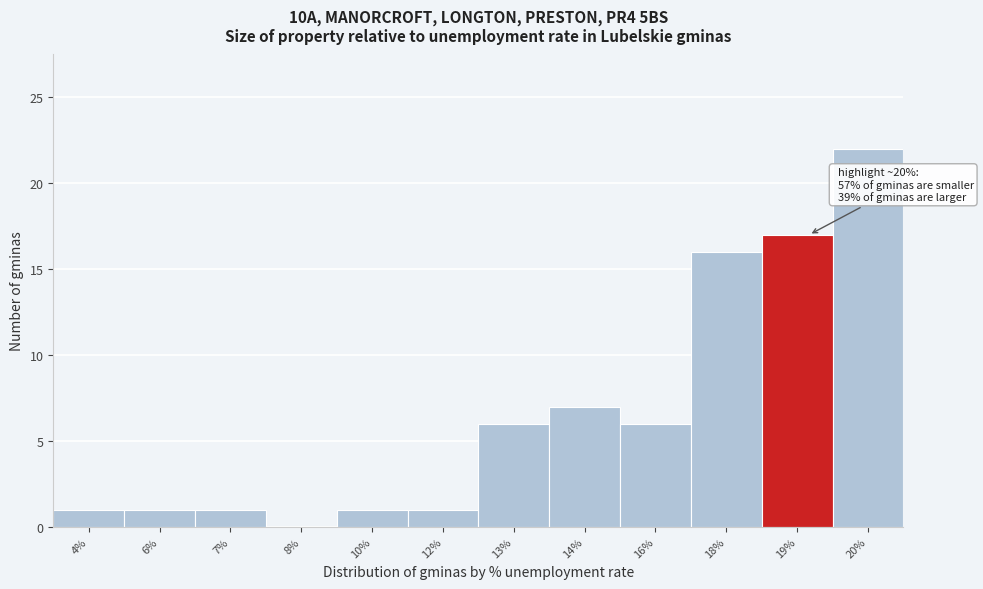

Reading right to left, extract all data points from this chart.

20%=22	19%=17	18%=16	16%=6	14%=7	13%=6	12%=1	10%=1	8%=0	7%=1	6%=1	4%=1